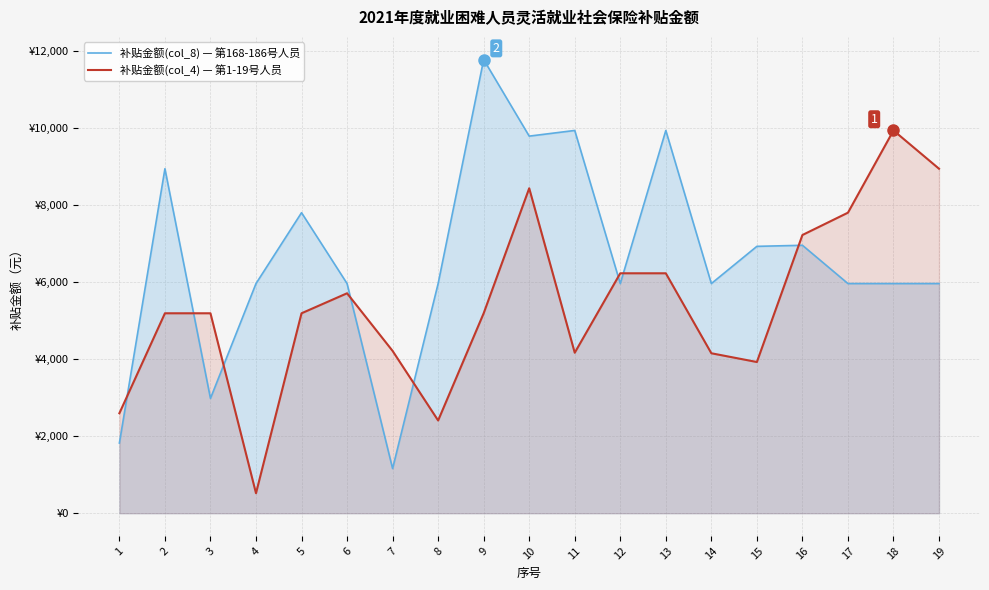

Reading left to right, list all the values displayed in this chart.

补贴金额(col_8) — 第168-186号人员: 1=1822.0	2=8942.9	3=2980.9	4=5961.8	5=7801.9	6=5961.8	7=1159.3	8=5961.8	9=11776.6	10=9789.2	11=9936.5	12=5961.8	13=9936.5	14=5961.8	15=6927.9	16=6955.6	17=5961.8	18=5961.8	19=5961.8
补贴金额(col_4) — 第1-19号人员: 1=2595.3	2=5190.6	3=5190.6	4=519.1	5=5190.6	6=5709.7	7=4213.0	8=2407.4	9=5190.6	10=8435.6	11=4166.3	12=6228.7	13=6228.7	14=4152.5	15=3925.3	16=7222.3	17=7801.9	18=9936.5	19=8942.9